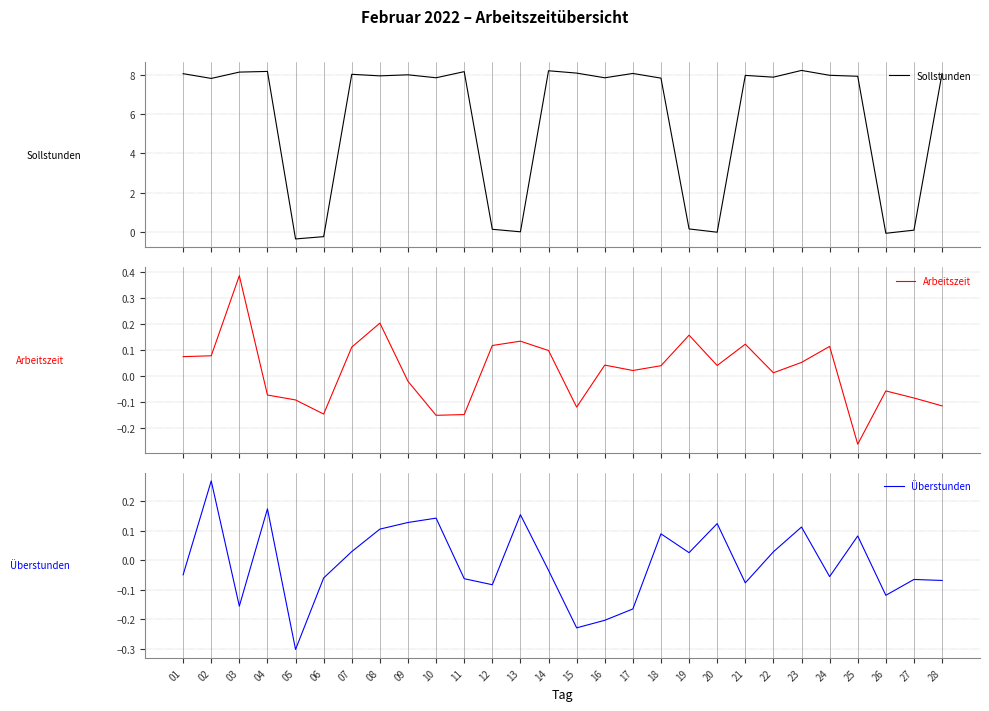

How many interior local valleys does the Überstunden series have?

8